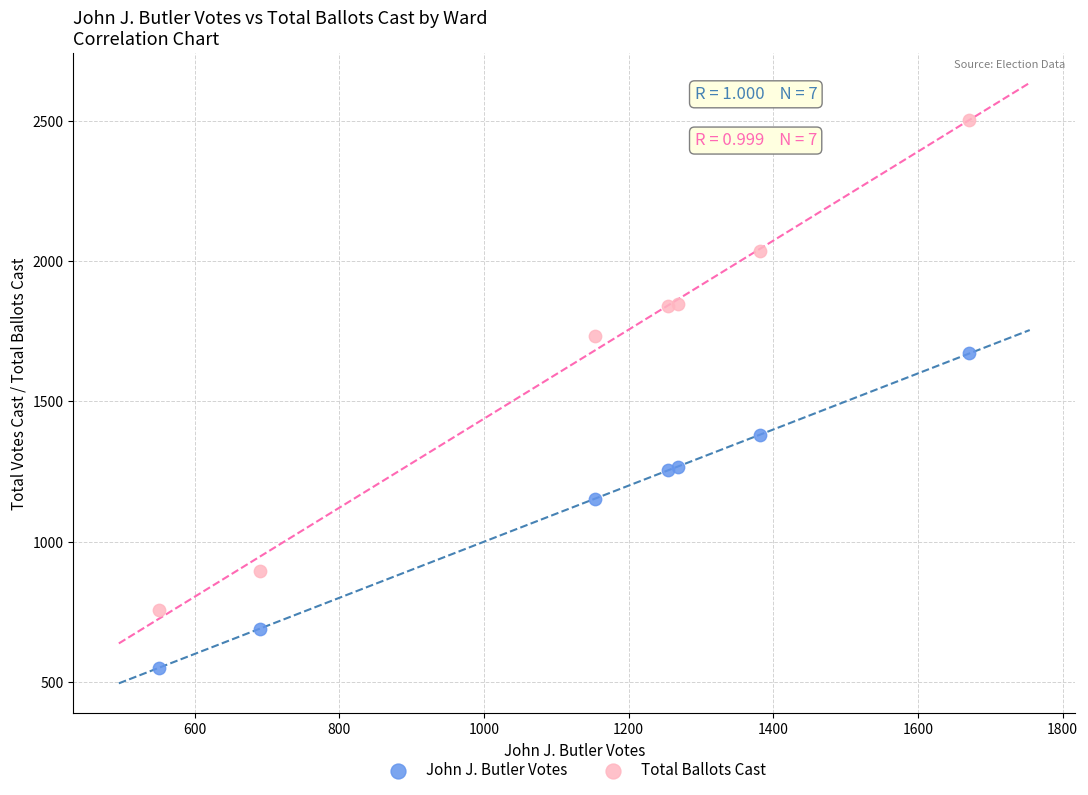

In the John J. Butler Votes series, what Y value is closest to 1110?

1154